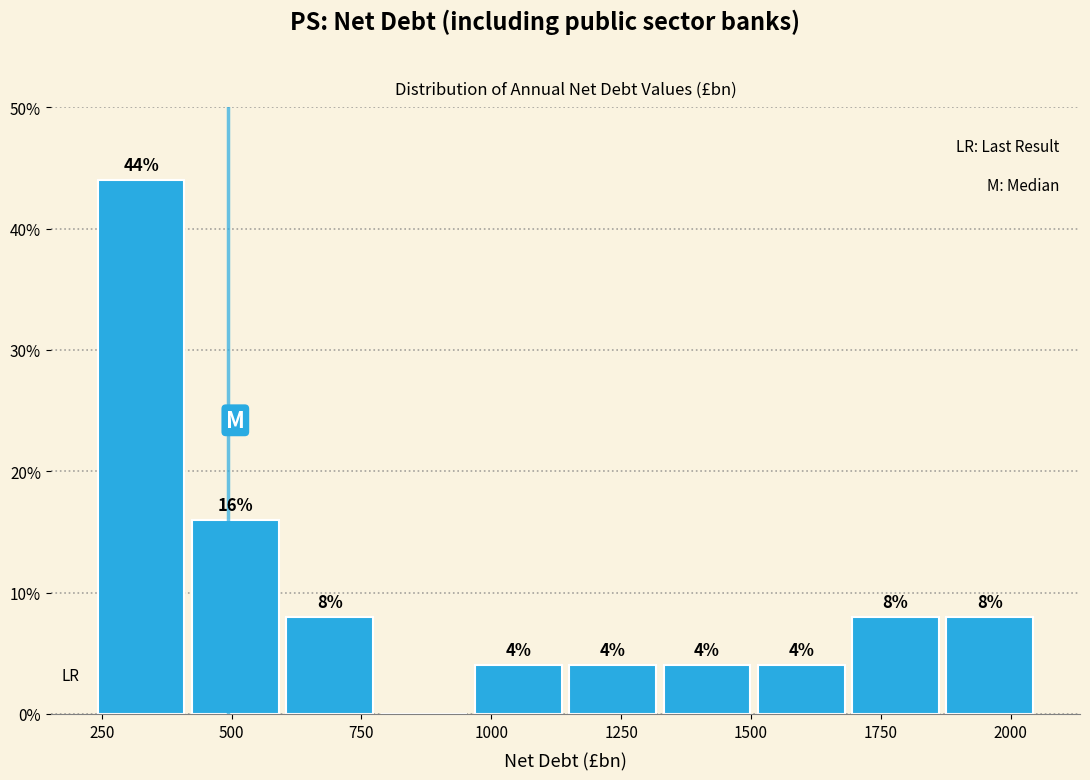

Read against the x-axis, roughly where is the centre of the tallest bar?

350